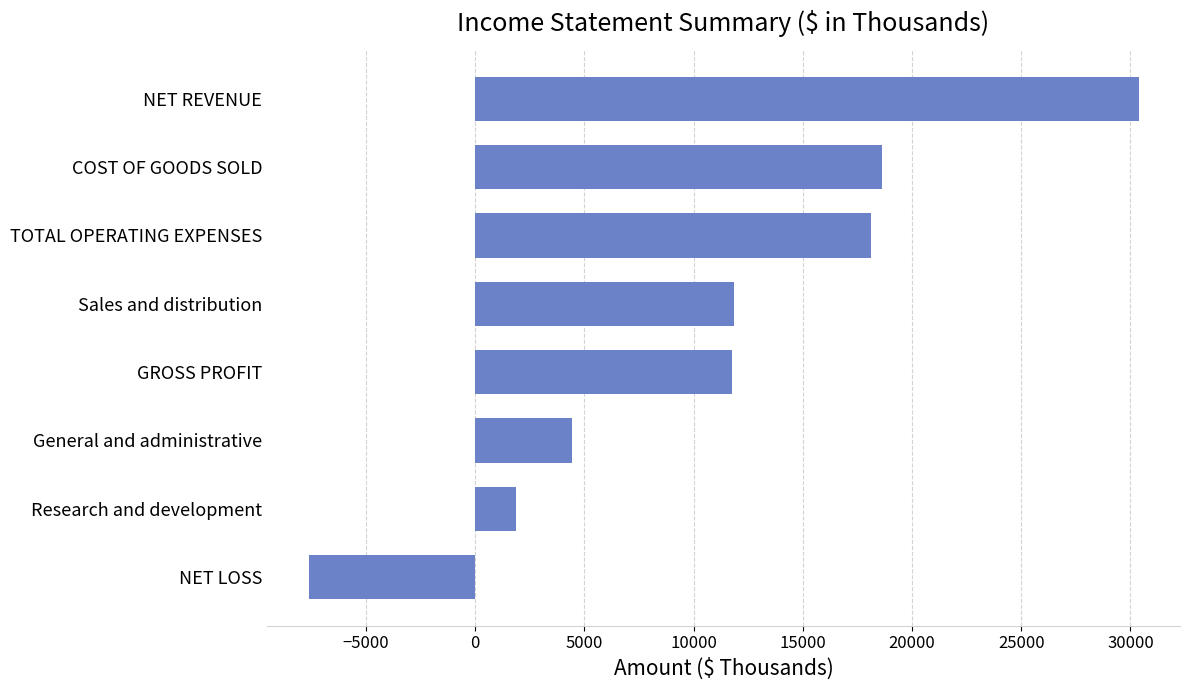

What is the label of the 7th bar from the bottom?

COST OF GOODS SOLD